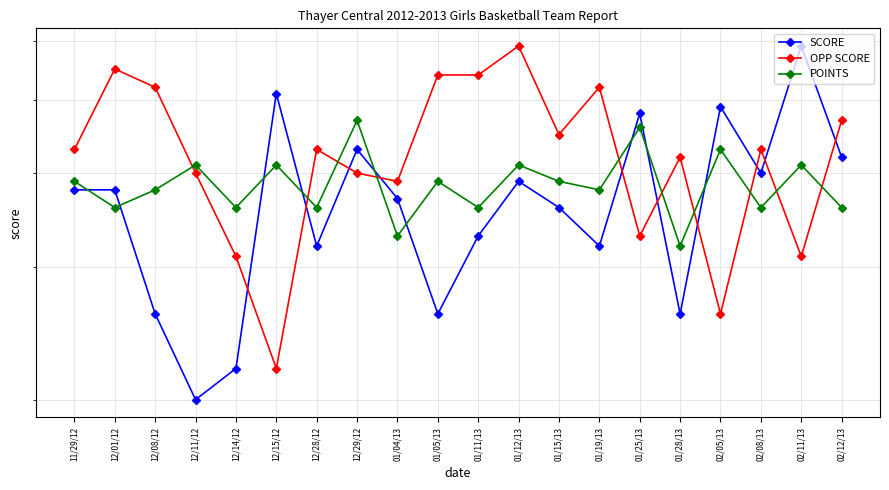

How many data points in POINTS are above 39?

7